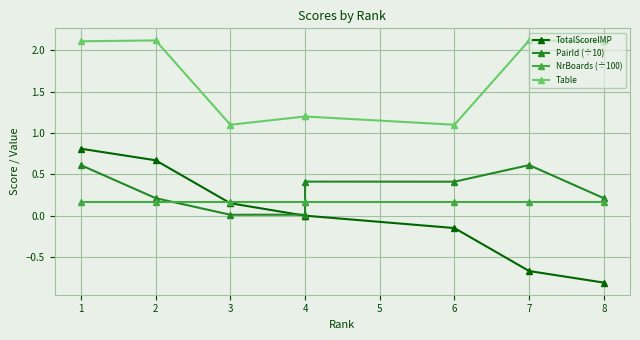

Reading right to left, transcribe all the data shown in this chart.

TotalScoreIMP: -0.8	-0.7	-0.1	0.0	0.0	0.1	0.7	0.8
PairId (÷10): 0.2	0.6	0.4	0.4	0.0	0.0	0.2	0.6
NrBoards (÷100): 0.2	0.2	0.2	0.2	0.2	0.2	0.2	0.2
Table: 2.1	2.1	1.1	1.2	1.2	1.1	2.1	2.1